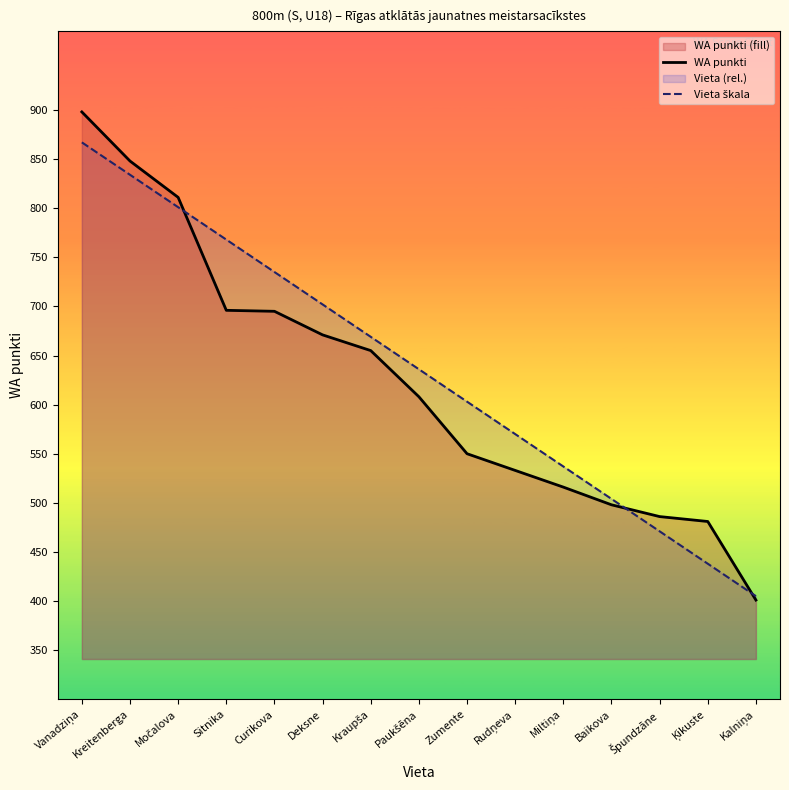

Which series changed the most between Vanadziņa and Miltiņa?

WA punkti